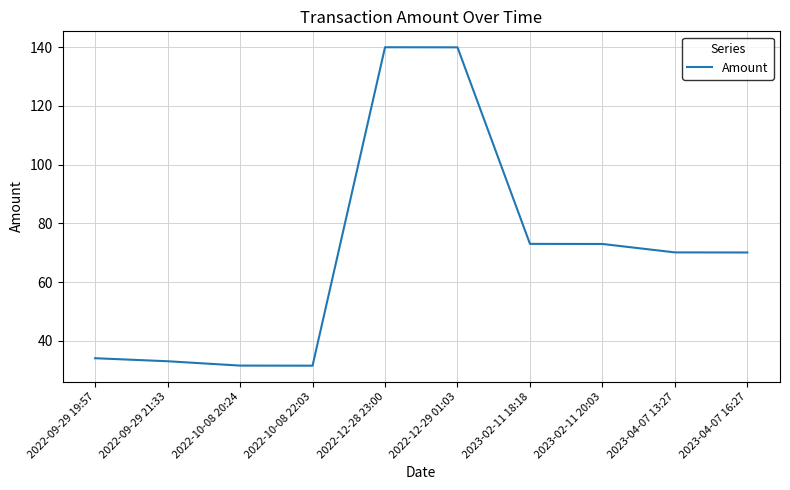

Reading left to right, list all the values displayed in this chart.

2022-09-29 19:57=34.0	2022-09-29 21:33=33.0	2022-10-08 20:24=31.5	2022-10-08 22:03=31.5	2022-12-28 23:00=140.0	2022-12-29 01:03=140.0	2023-02-11 18:18=73.0	2023-02-11 20:03=73.0	2023-04-07 13:27=70.1	2023-04-07 16:27=70.1